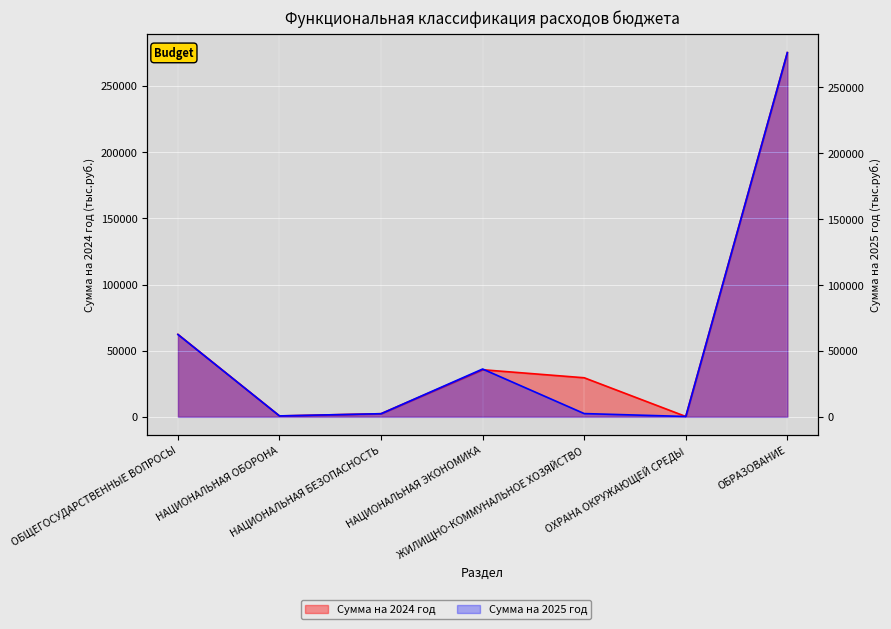

What is the maximum value shown in the chart?

276404.8